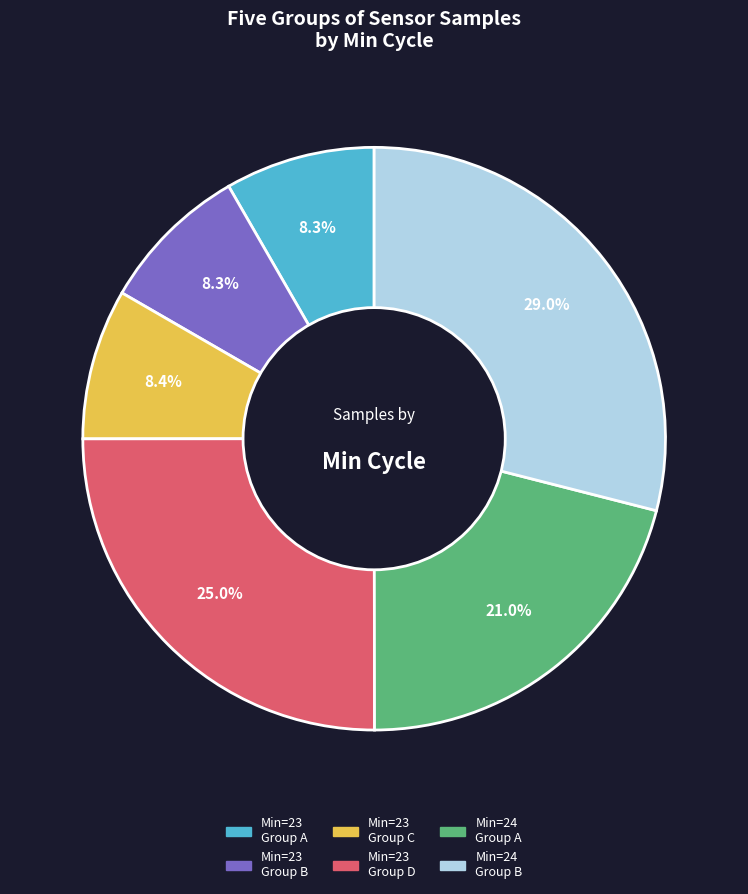

Does any single category account for the majority?

No